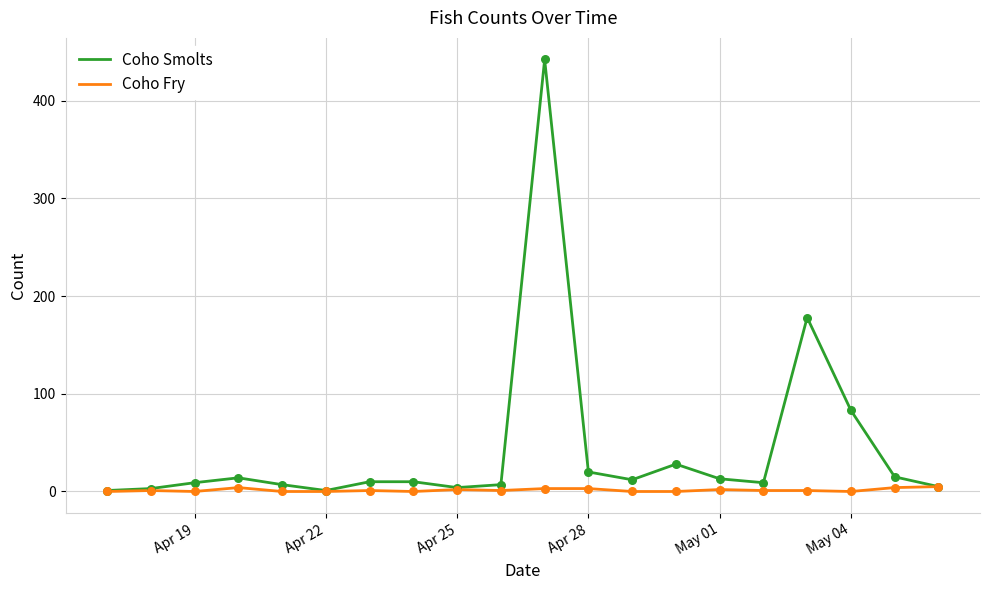

Which series has the widest spread of values?

Coho Smolts